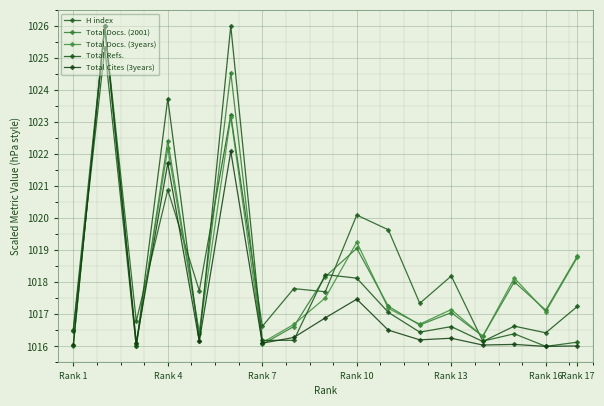

Reading right to left, extract all data points from this chart.

H index: 1016.1	1016.0	1016.4	1016.2	1018.2	1017.3	1019.6	1020.1	1017.7	1017.8	1016.6	1023.2	1017.7	1020.9	1016.8	1026.0	1016.5
Total Docs. (2001): 1018.8	1017.1	1018.0	1016.3	1017.1	1016.7	1017.3	1019.1	1018.2	1016.6	1016.1	1024.5	1016.4	1022.4	1016.0	1026.0	1016.1
Total Docs. (3years): 1018.8	1017.1	1018.1	1016.3	1017.2	1016.7	1017.2	1019.3	1017.5	1016.7	1016.1	1023.2	1016.4	1022.2	1016.1	1026.0	1016.0
Total Refs.: 1017.2	1016.4	1016.6	1016.2	1016.6	1016.4	1017.1	1018.1	1018.2	1016.2	1016.2	1026.0	1016.2	1023.7	1016.0	1025.3	1016.5
Total Cites (3years): 1016.0	1016.0	1016.1	1016.0	1016.3	1016.2	1016.5	1017.5	1016.9	1016.3	1016.1	1022.1	1016.2	1021.7	1016.1	1026.0	1016.0